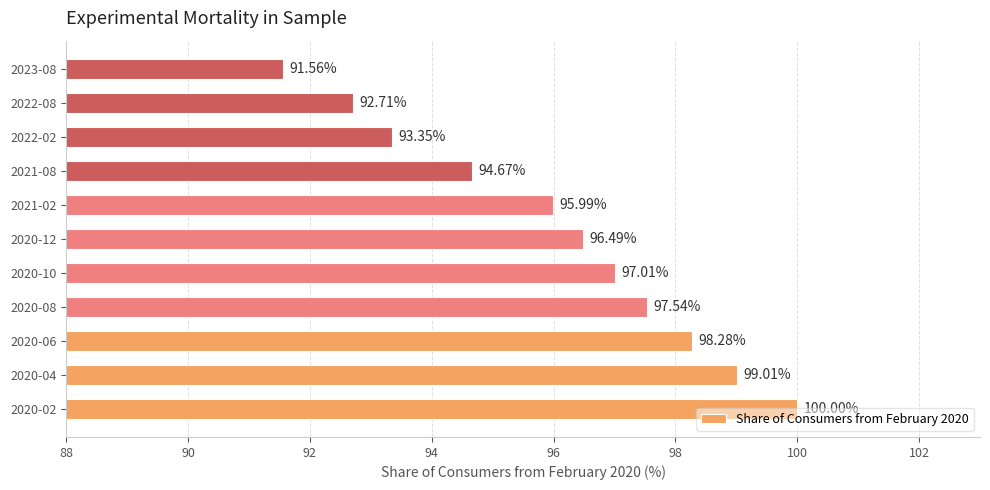

Between 2020-12 and 2021-02, which is larger?

2020-12